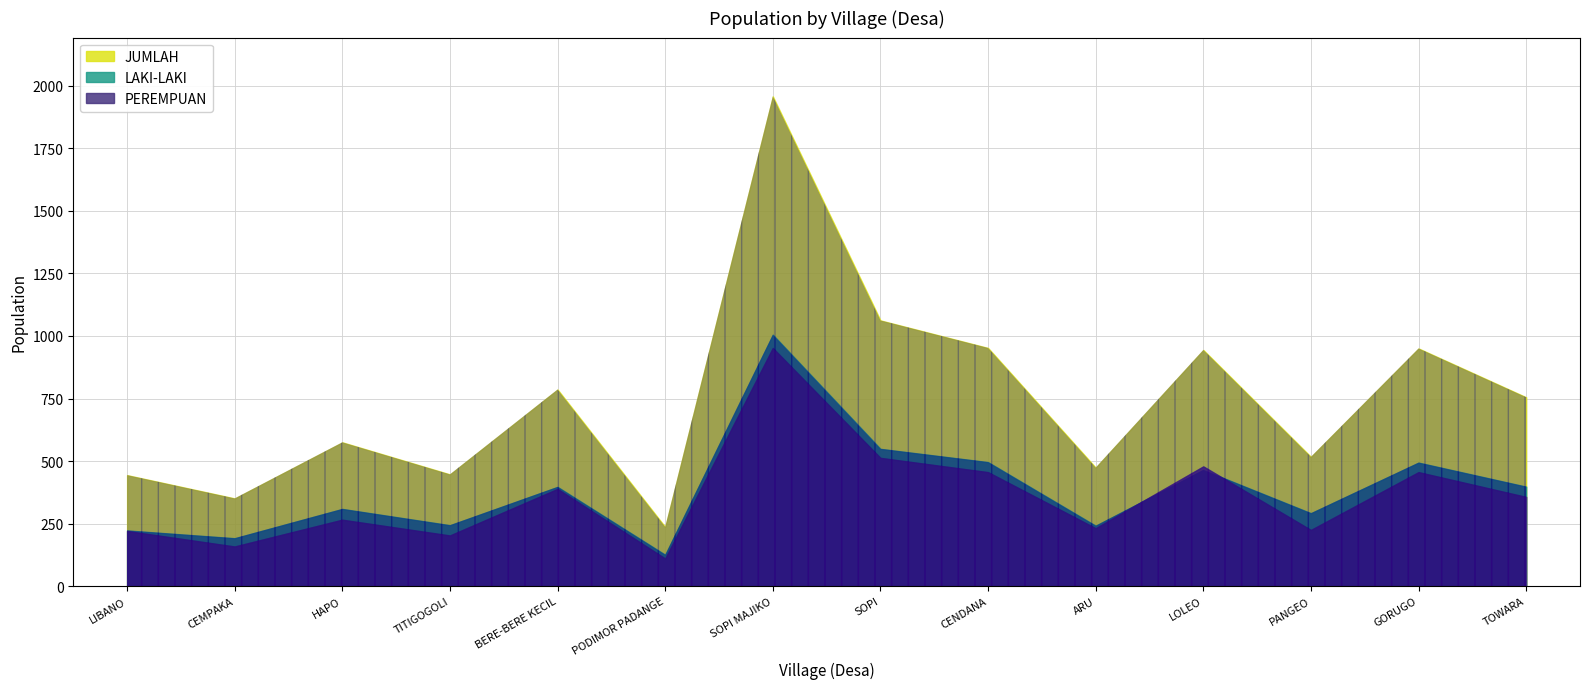

At which label does LAKI-LAKI first exceed 397?

SOPI MAJIKO